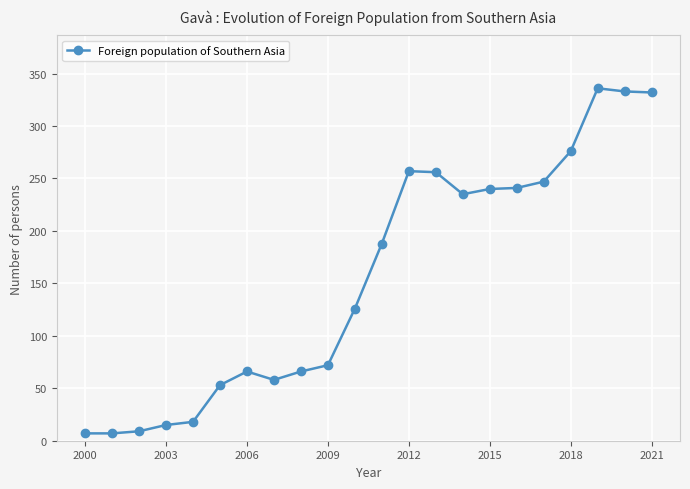

What is the greatest value displayed?

336